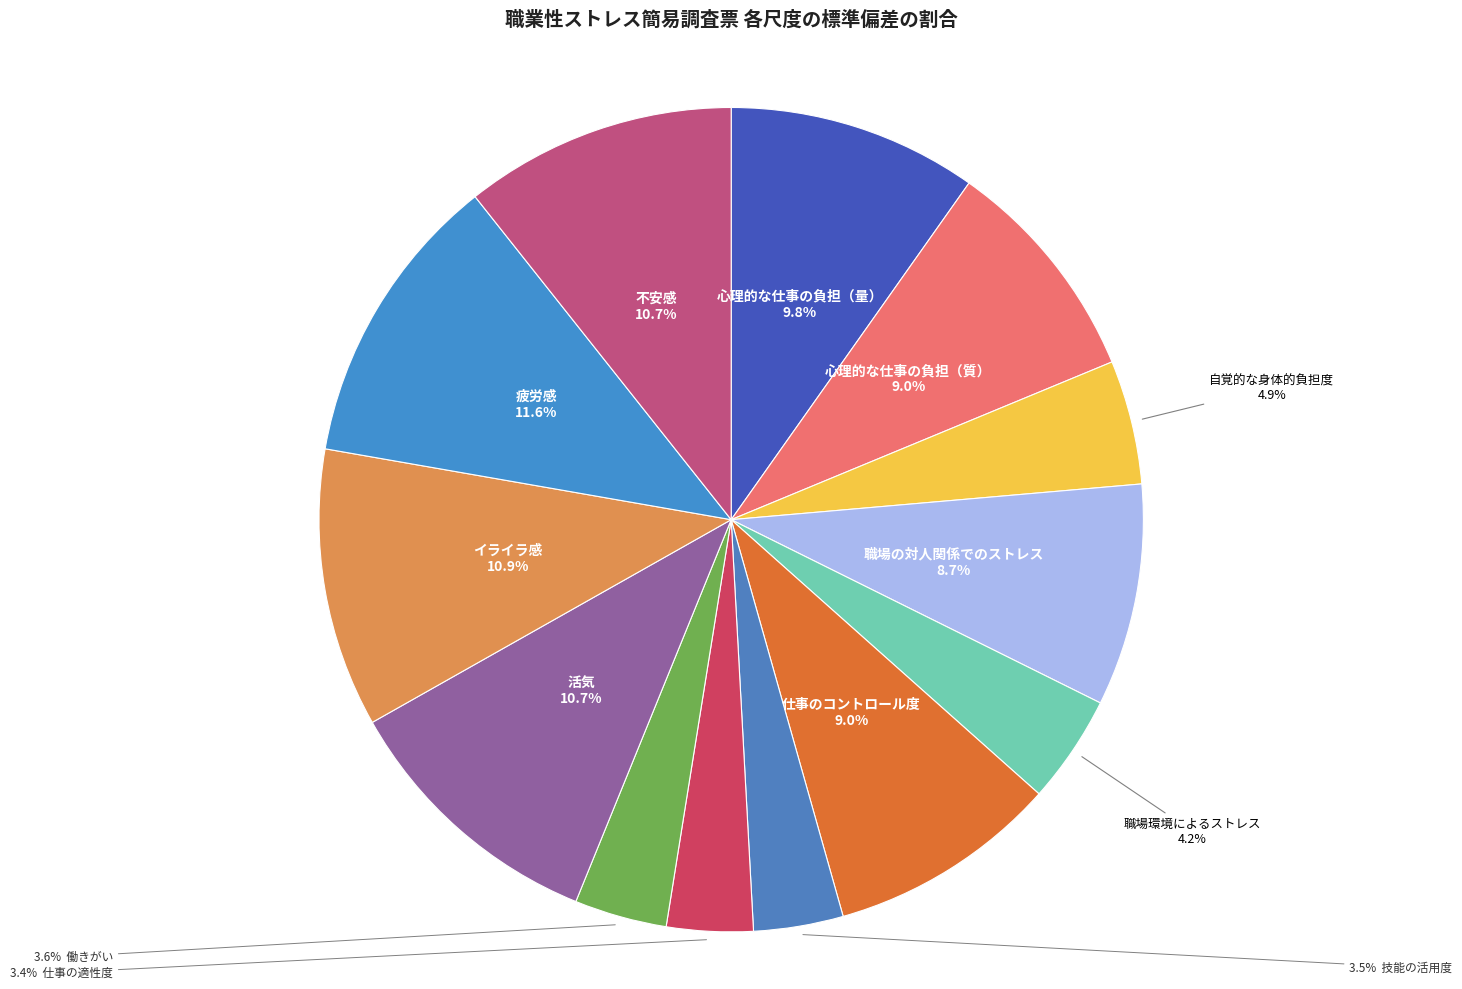

Rank the categories by value from lowest to highest.

仕事の適性度, 技能の活用度, 働きがい, 職場環境によるストレス, 自覚的な身体的負担度, 職場の対人関係でのストレス, 心理的な仕事の負担（質）, 仕事のコントロール度, 心理的な仕事の負担（量）, 活気, 不安感, イライラ感, 疲労感